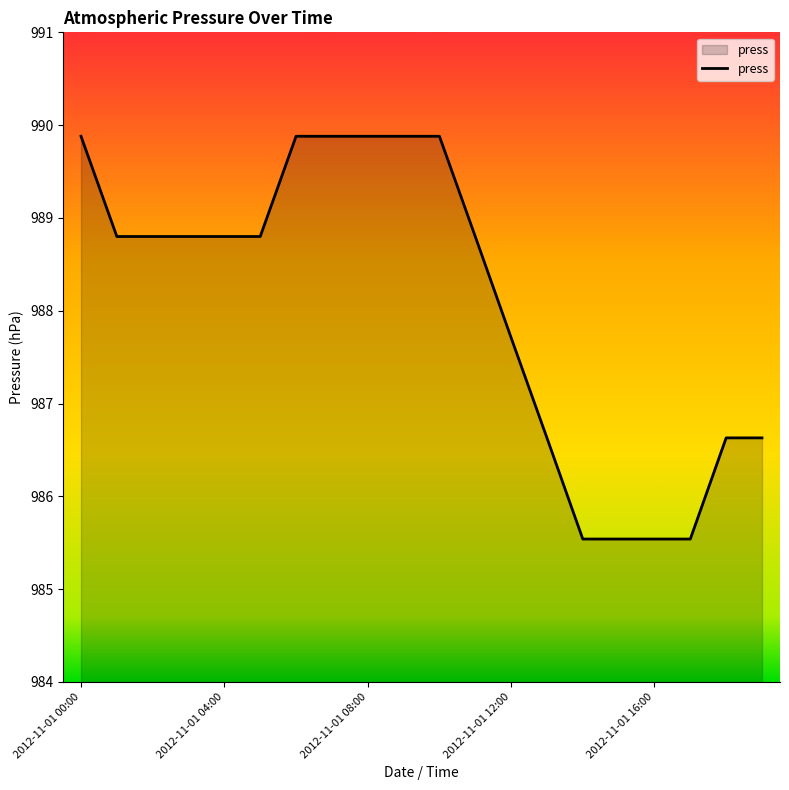

What is the smallest value displayed?

985.5